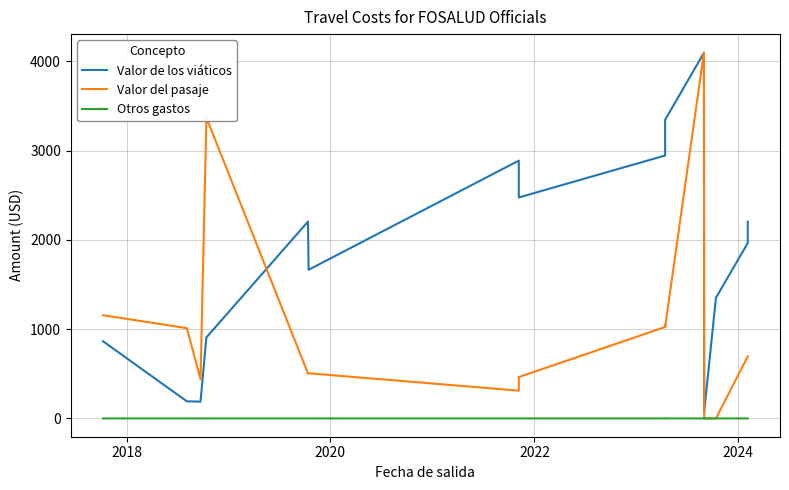

Where is Valor de los viáticos nearest to the value 2085?

2024